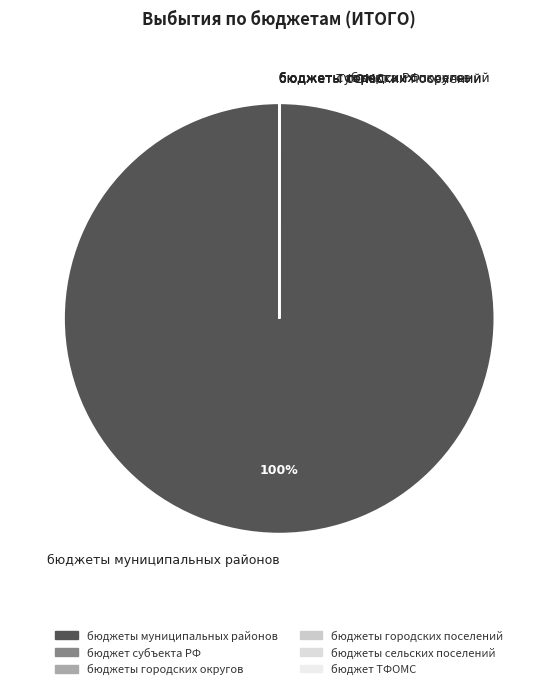

The бюджеты муниципальных районов slice represents 90% of the pie. True or false?

False